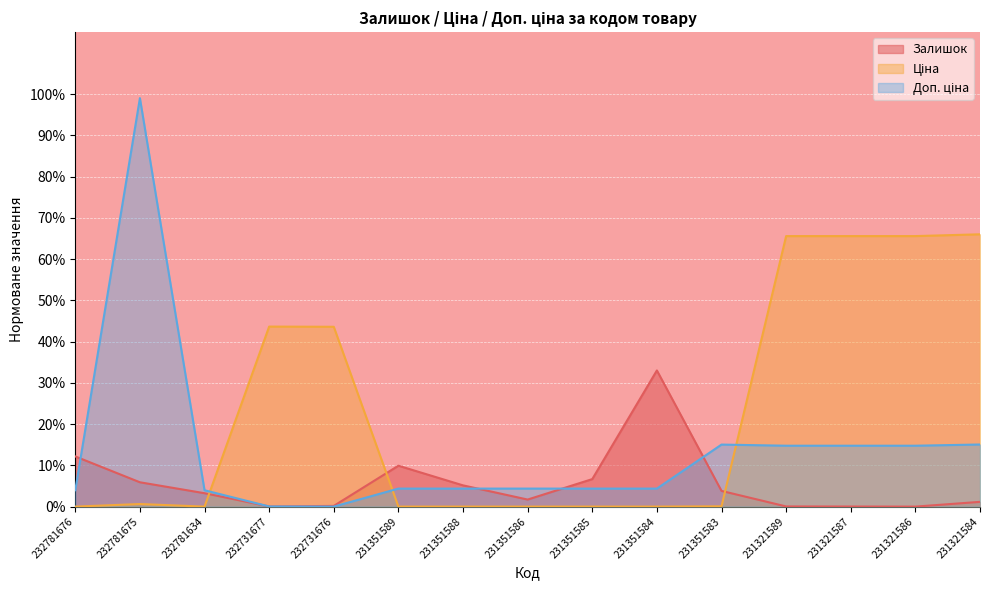

What is the value of the Ціна point at the 5th from the left?

0.4